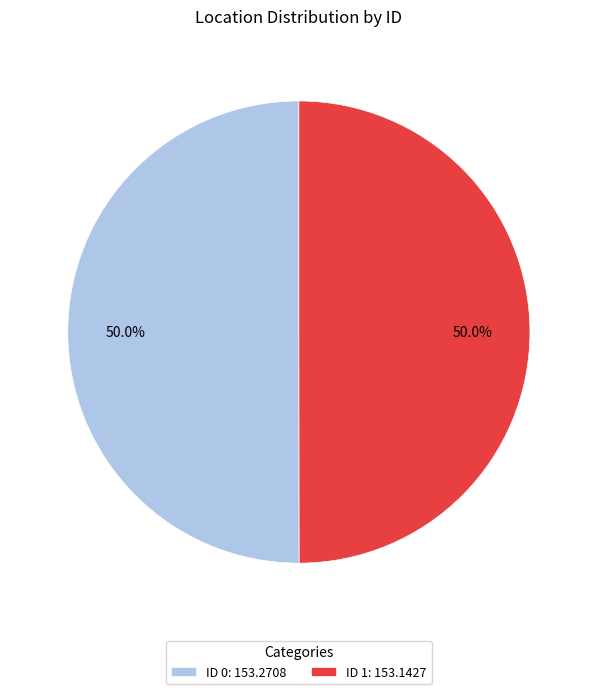

Approximately how many times larger is the value at ID 1: 153.1427 compared to ID 0: 153.2708?

1.0